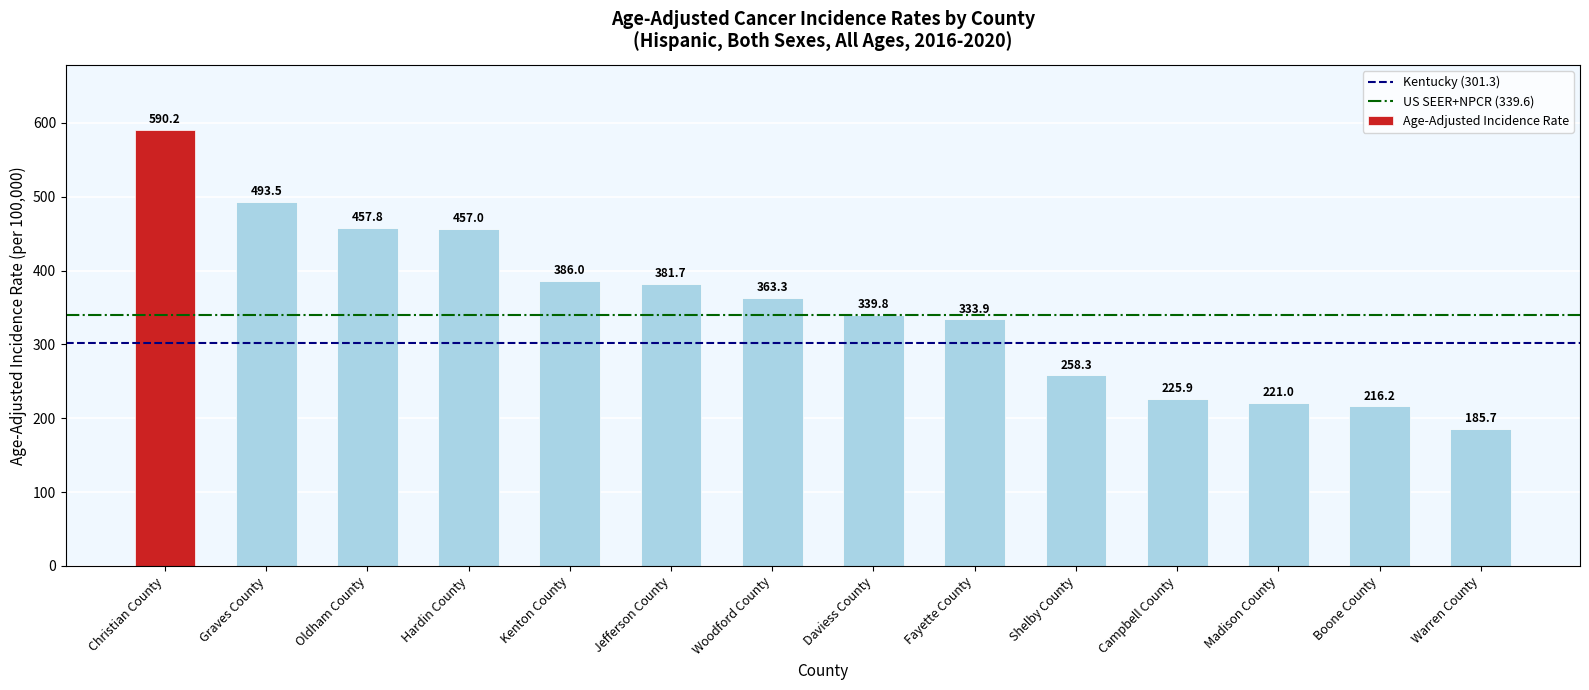

True or false: the data shows 225.9 at Campbell County.

True